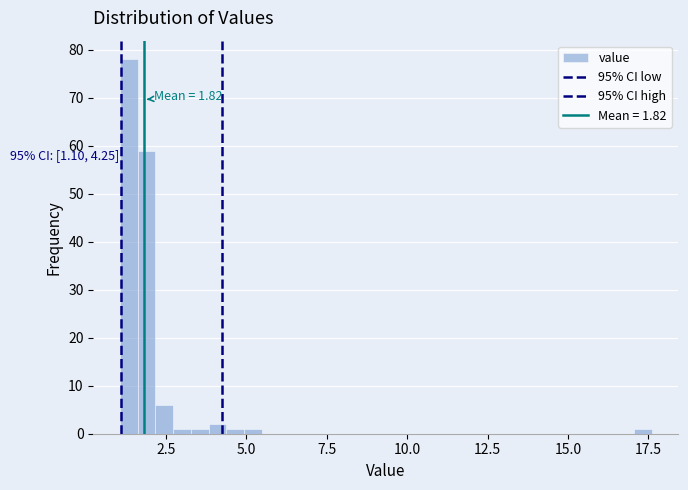

Read against the x-axis, roughly where is the centre of the tallest bar?

1.5